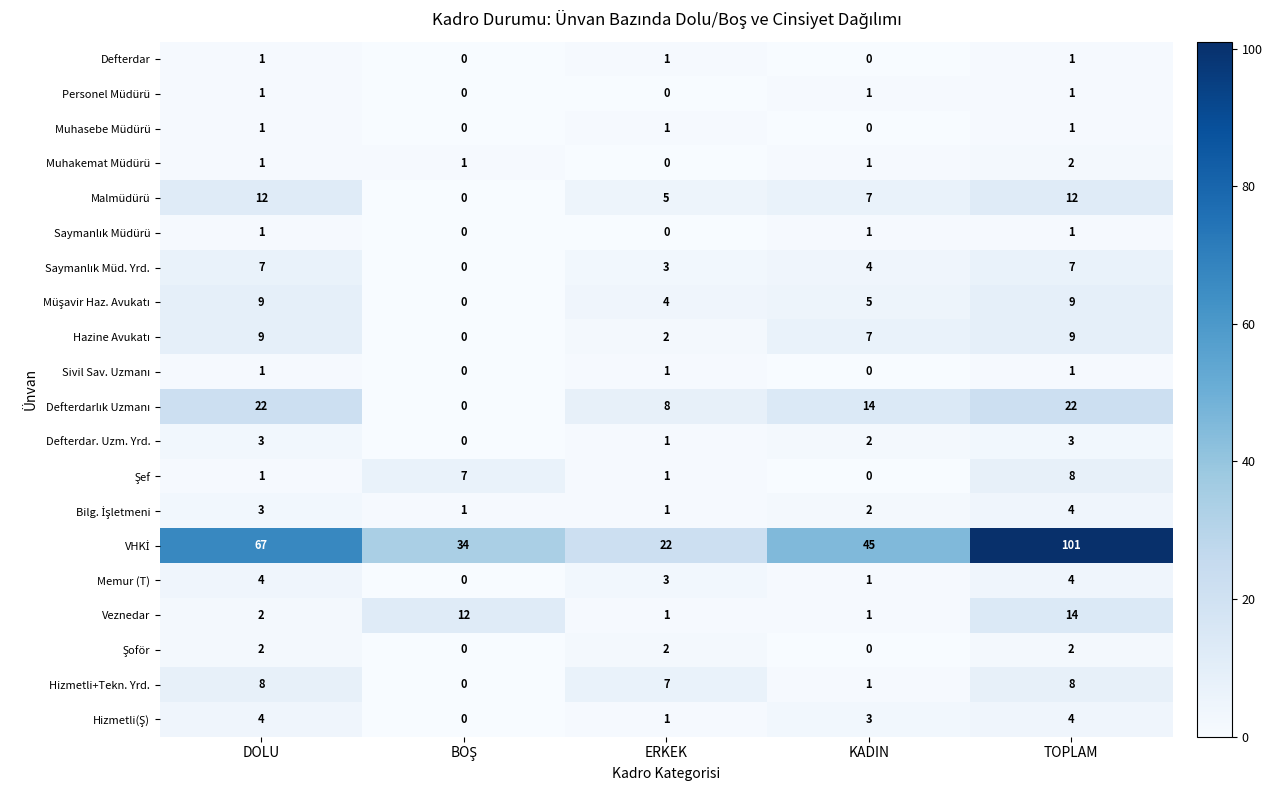

What is the difference between the maximum and minimum values in the Veznedar series?

13